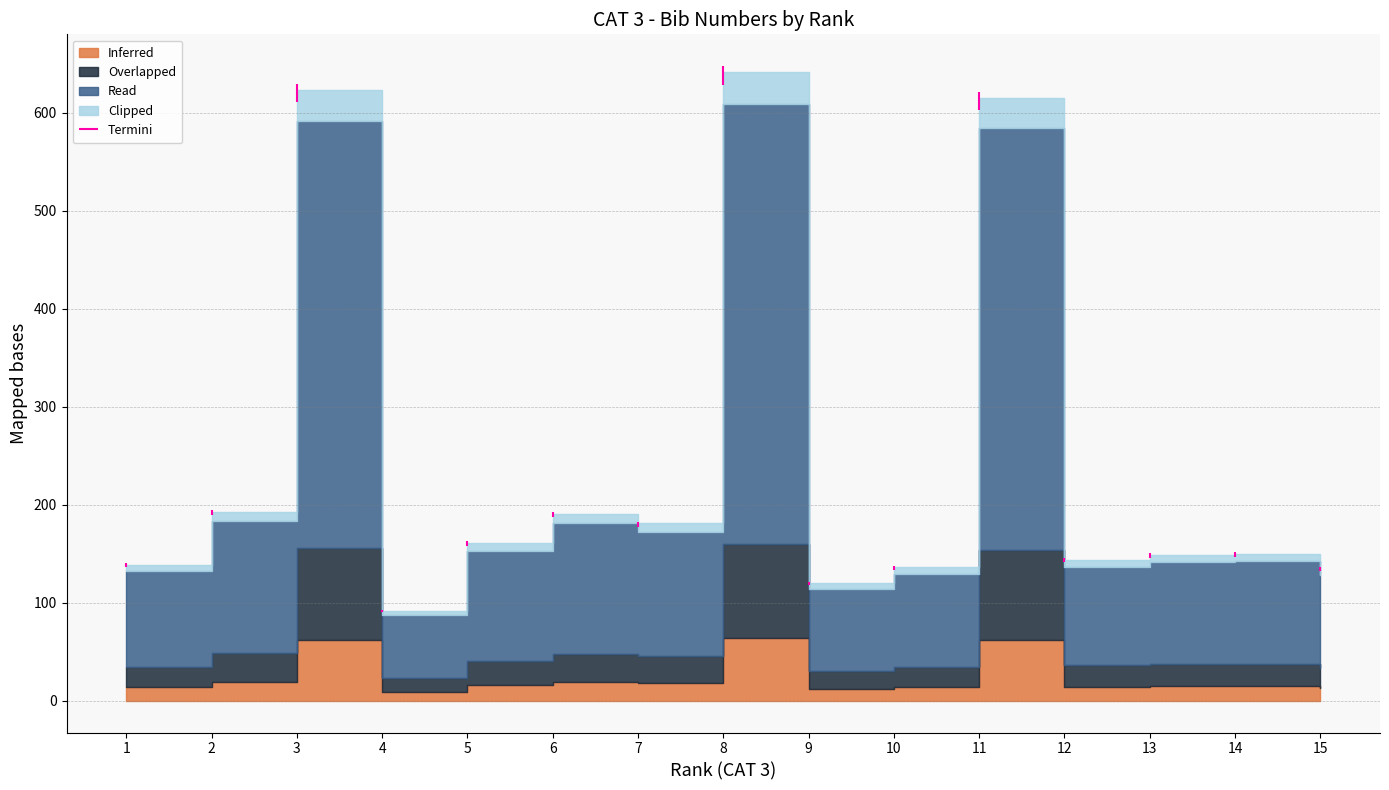

Rank the categories by value from lowest to highest.

4, 9, 15, 10, 1, 12, 13, 14, 5, 7, 6, 2, 11, 3, 8